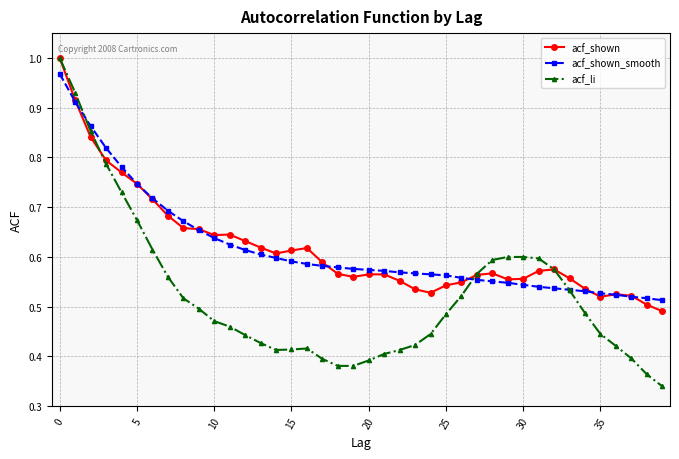

What are all the series names shown in the legend?

acf_shown, acf_shown_smooth, acf_li